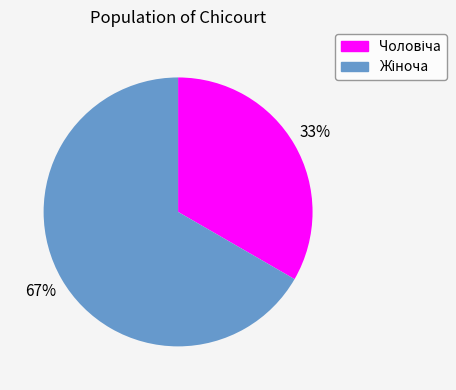

Does any single category account for the majority?

Yes